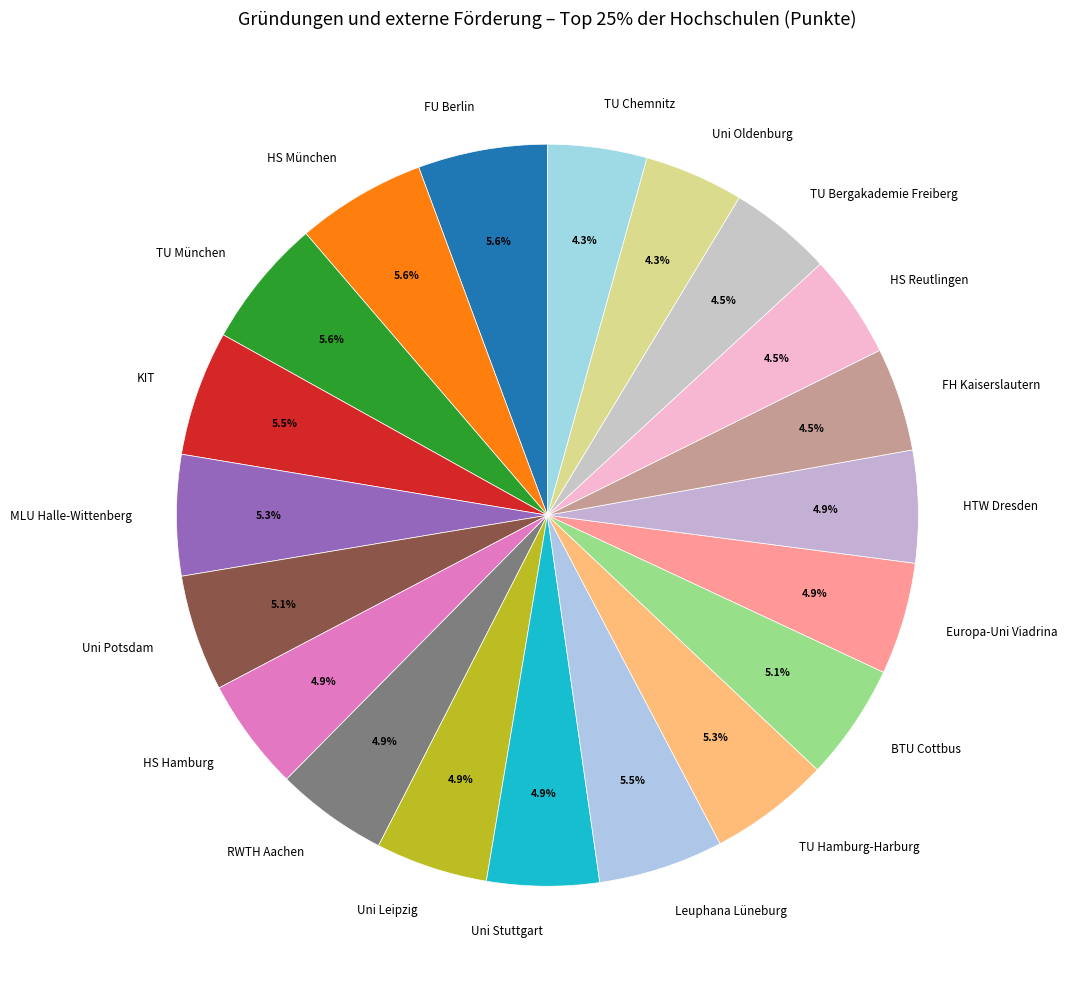

Count the number of slices in the pie.

20